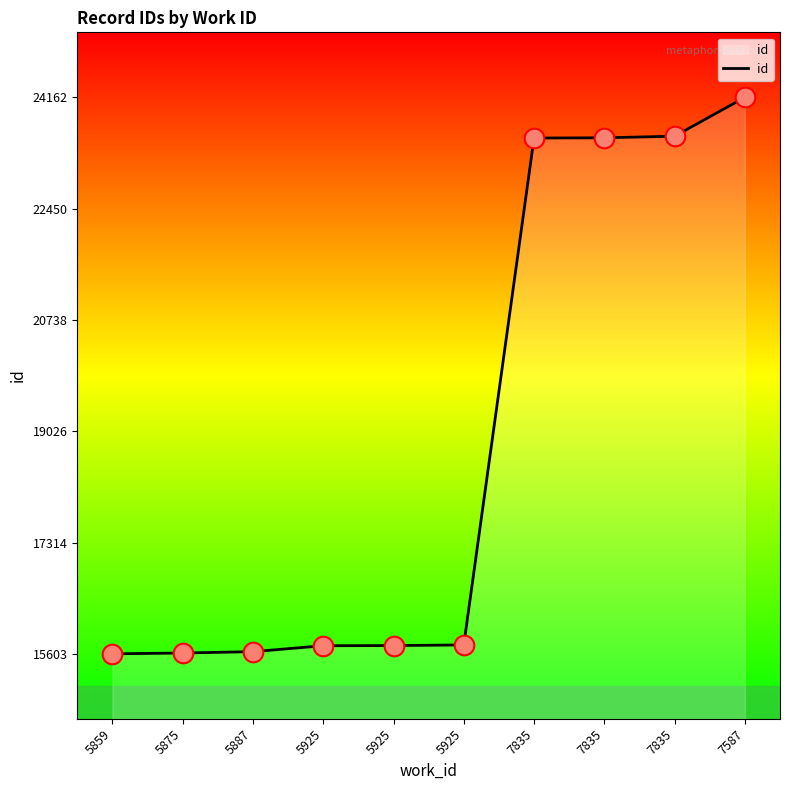

Approximately how many times larger is the value at 5859 compared to 7835?

0.7